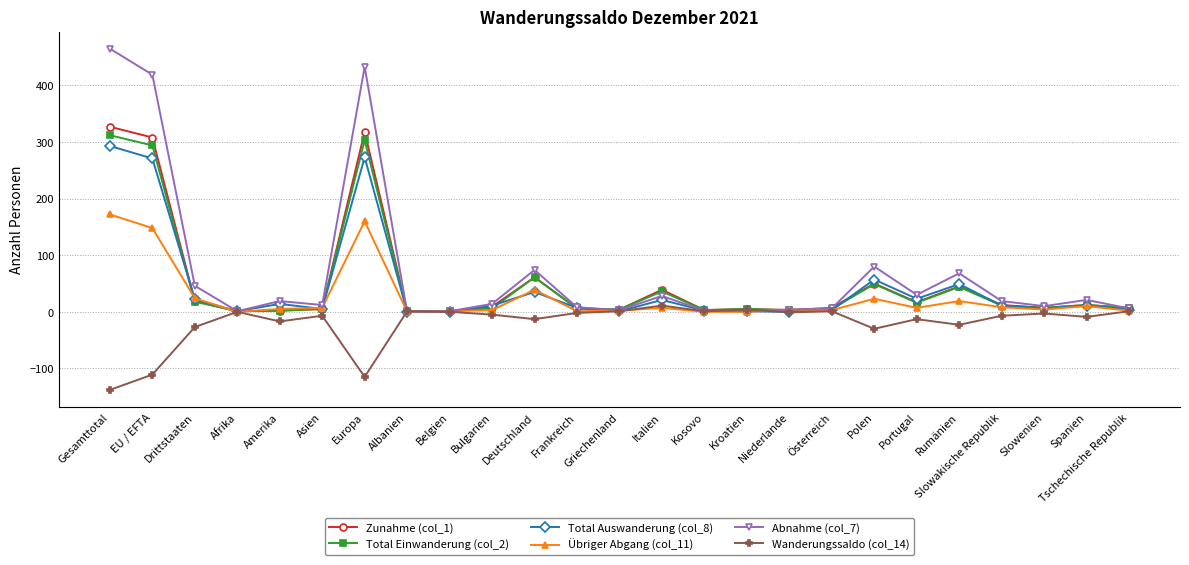

Which label corresponds to the smallest value in the chart?

Gesamttotal